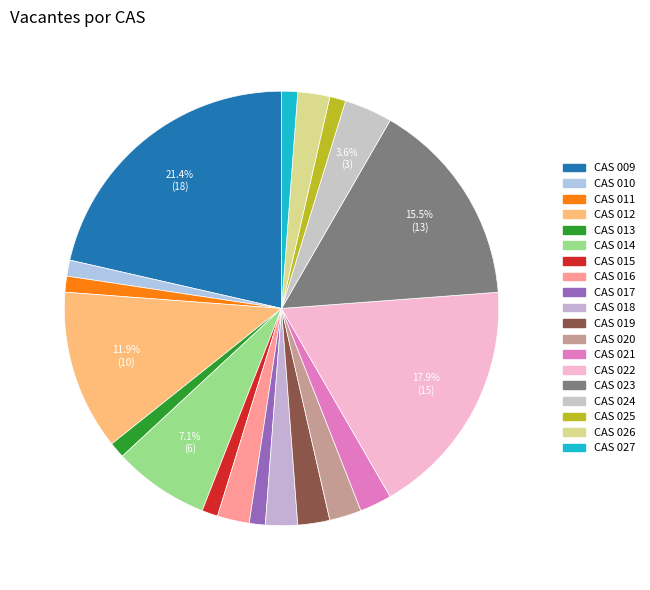

To the nearest percent, what is the difference between the largest and smallest slice percentages?

20%